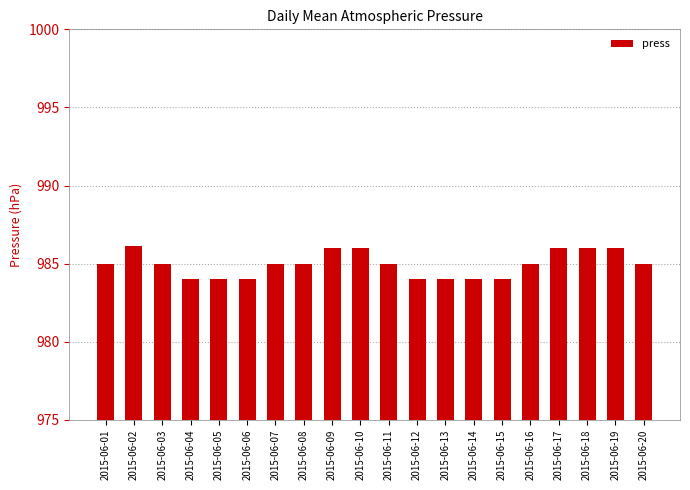

How many distinct data groups are displayed?

1